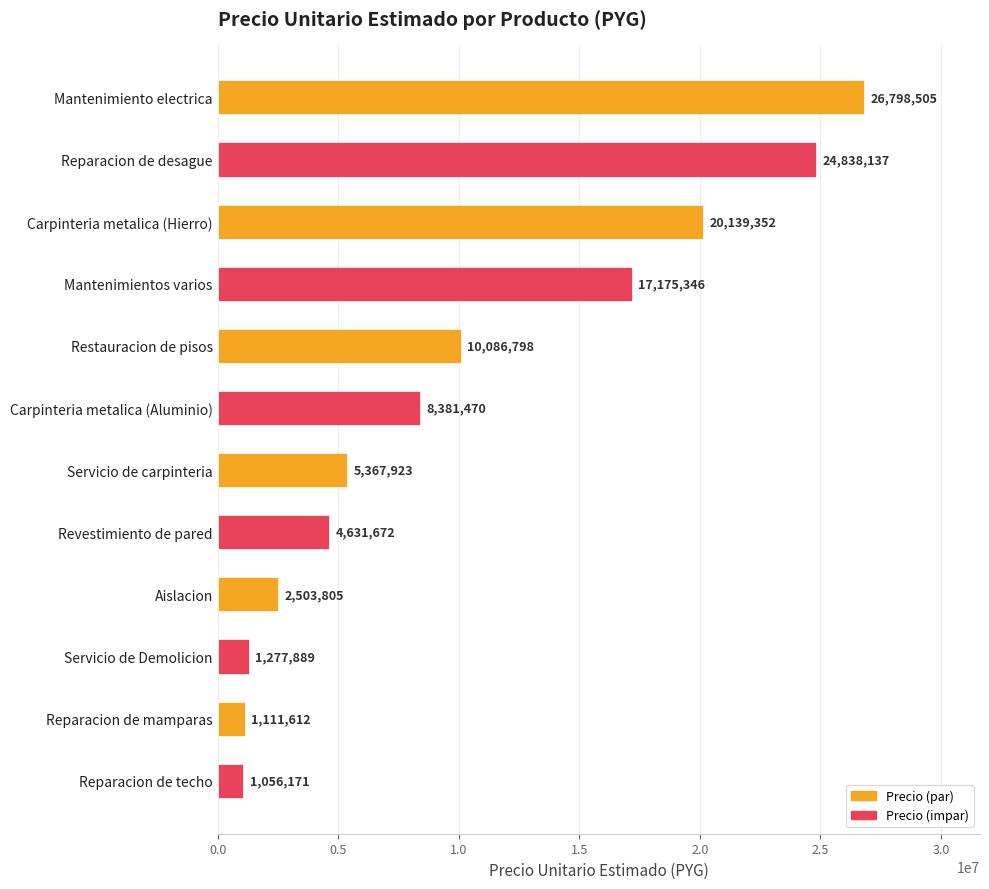

What position from the bottom is Reparacion de mamparas?

2